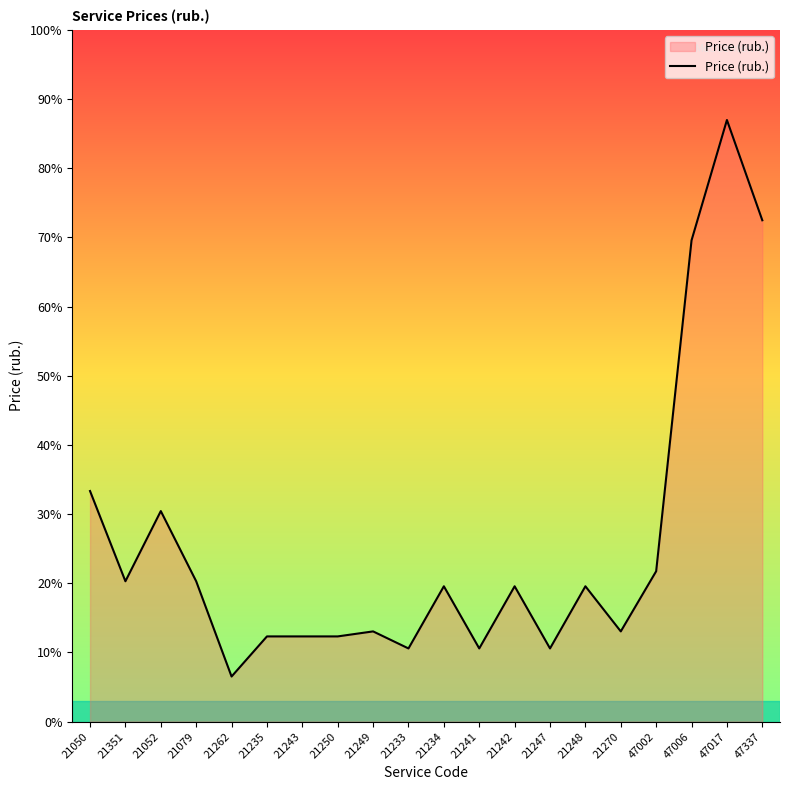

Reading left to right, extract all data points from this chart.

2300	1400	2100	1400	450	850	850	850	900	730	1350	730	1350	730	1350	900	1500	4800	6000	5000